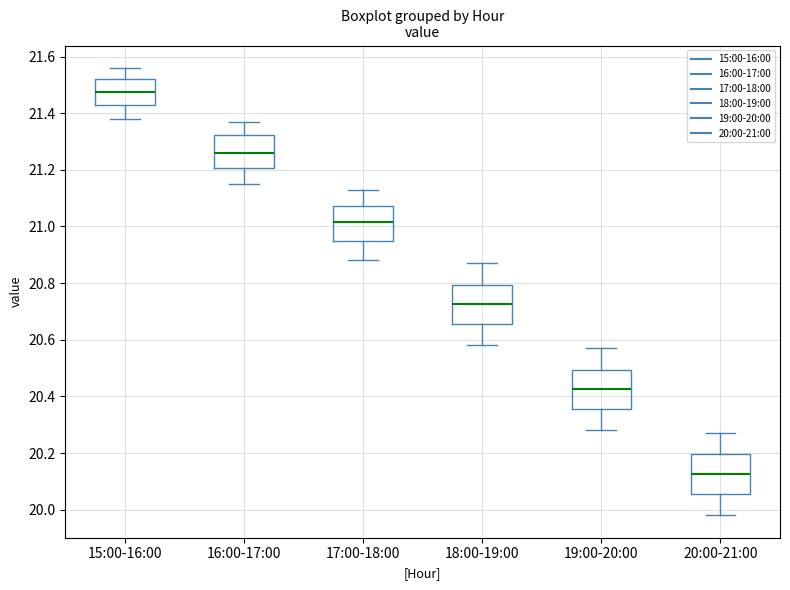

Where is the lower edge of the box for 19:00-20:00 on the y-axis? The values are not printed on the chart, so give them approximately, as read against the axis.

20.36